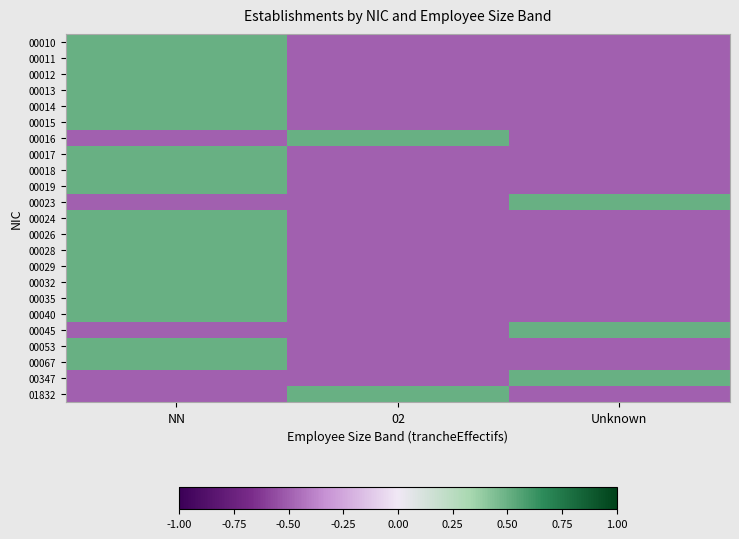

Which series has the largest range (max minus min)?

00010